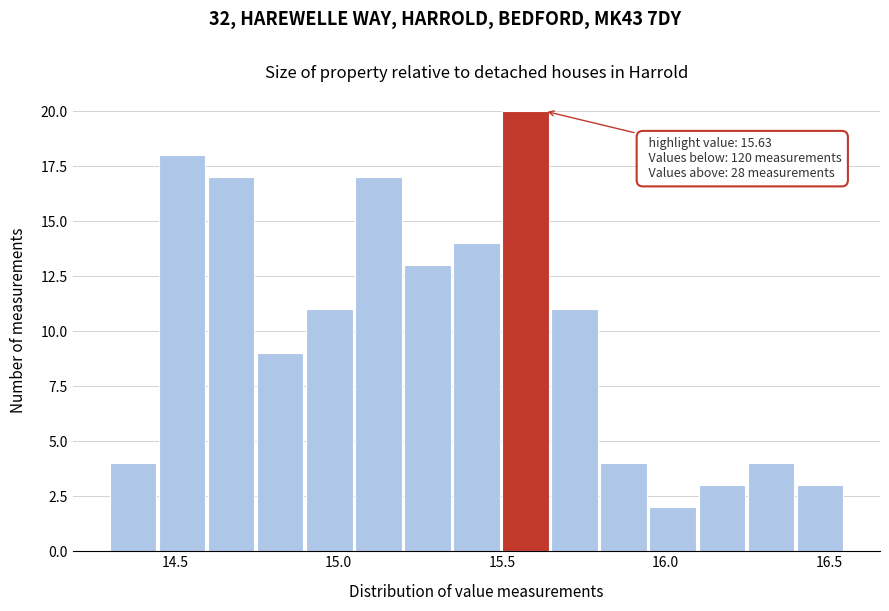

Read against the x-axis, roughly where is the centre of the tallest bar?

15.55